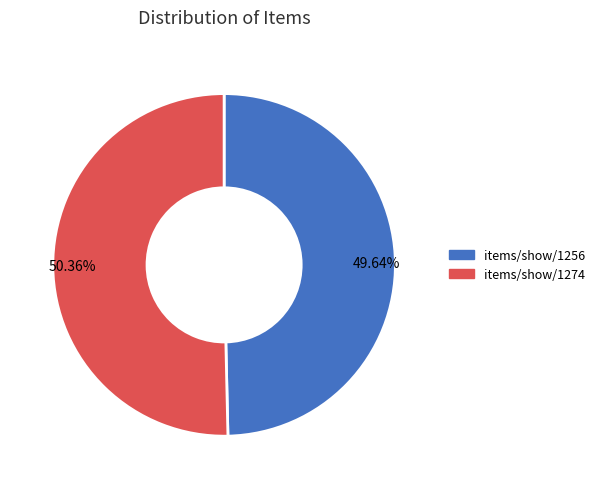

To the nearest percent, what portion does items/show/1274 represent?

50%